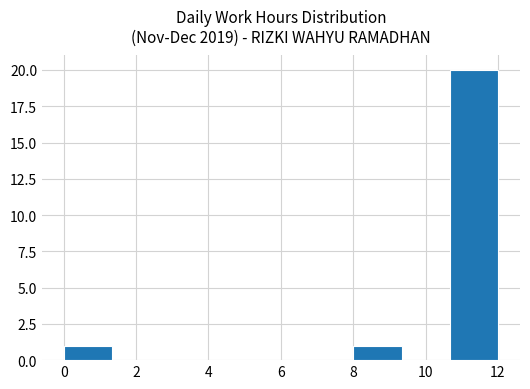

Over which range of the x-axis is the bar tallest?

10.6 to 12.0